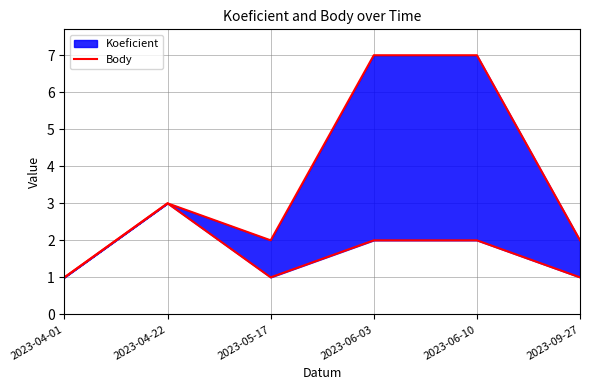

What is the minimum value shown in the chart?

1